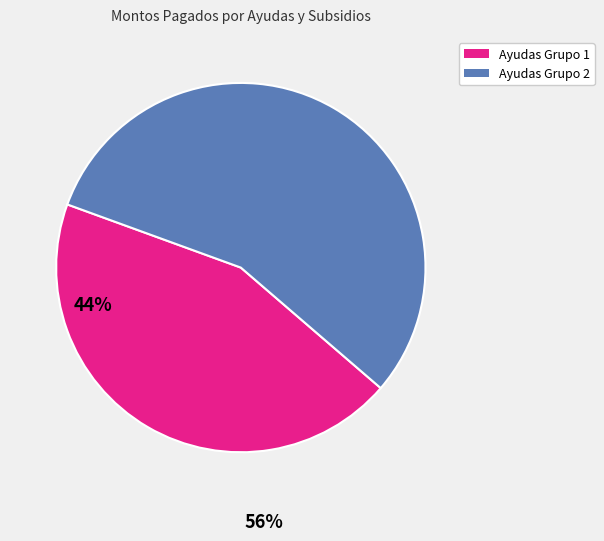

Does any single category account for the majority?

Yes